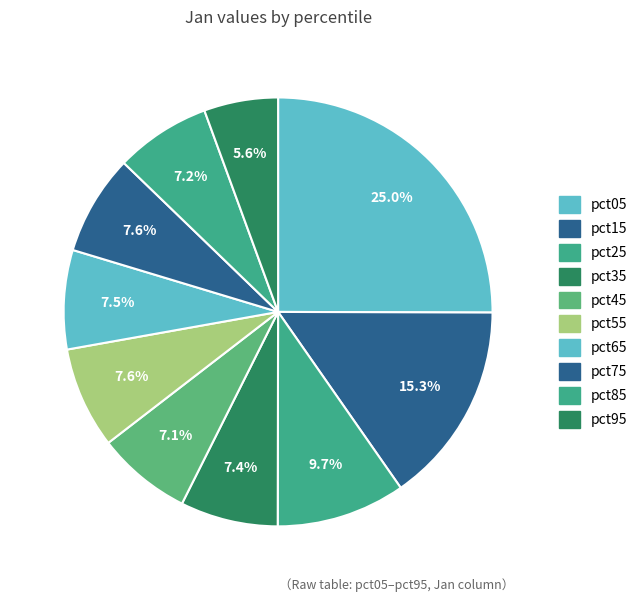

Is it true that pct15 is 15% of the pie?

True